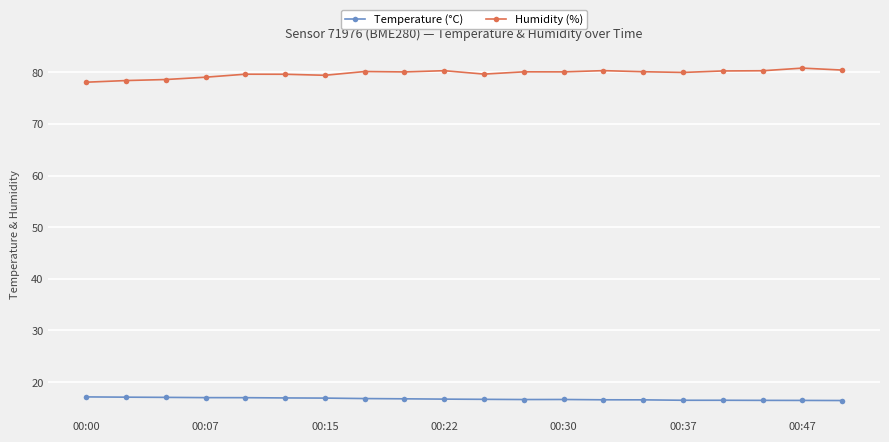

What is the sum of all Temperature (°C) values?

334.9